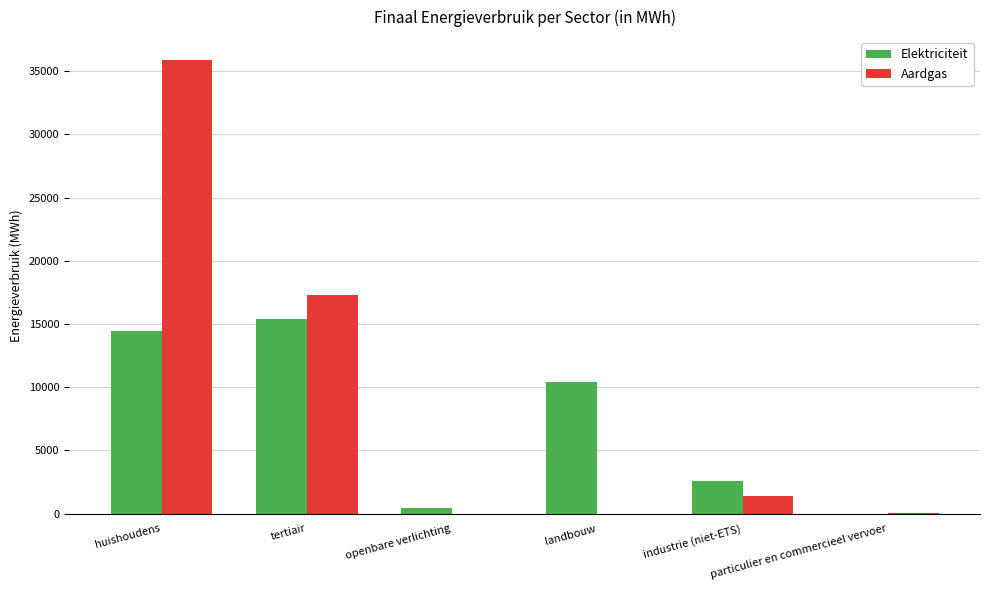

How many data points does each series have?

6